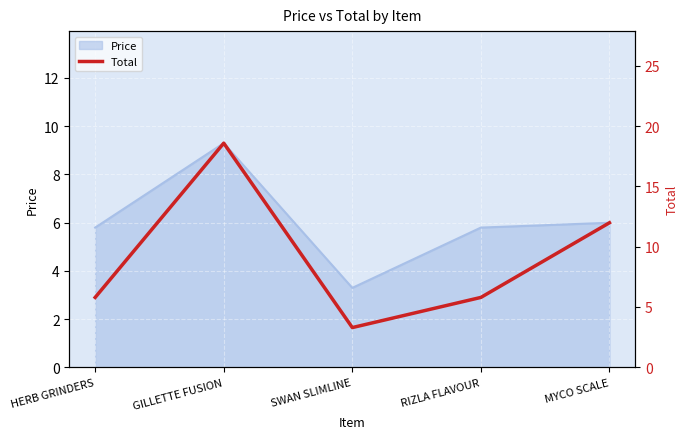

Reading right to left, extract all data points from this chart.

MYCO SCALE=12.0	RIZLA FLAVOUR=5.8	SWAN SLIMLINE=3.3	GILLETTE FUSION=18.6	HERB GRINDERS=5.8